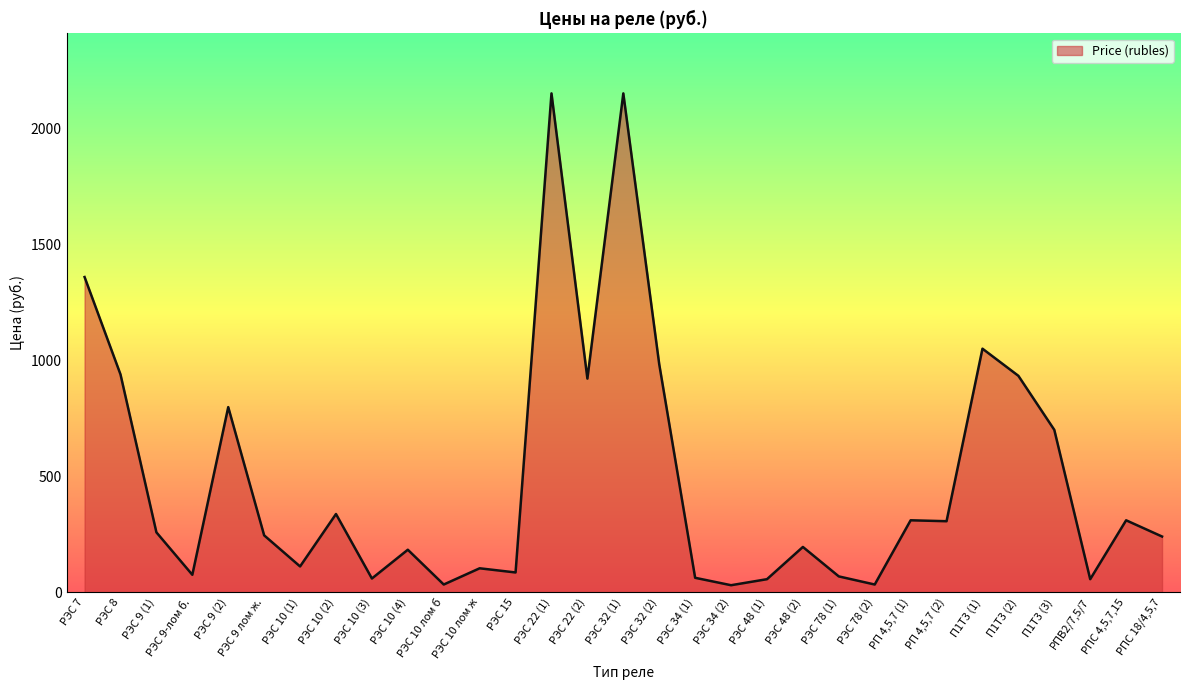

Between РЭС 32 (1) and РЭС 48 (1), which is larger?

РЭС 32 (1)